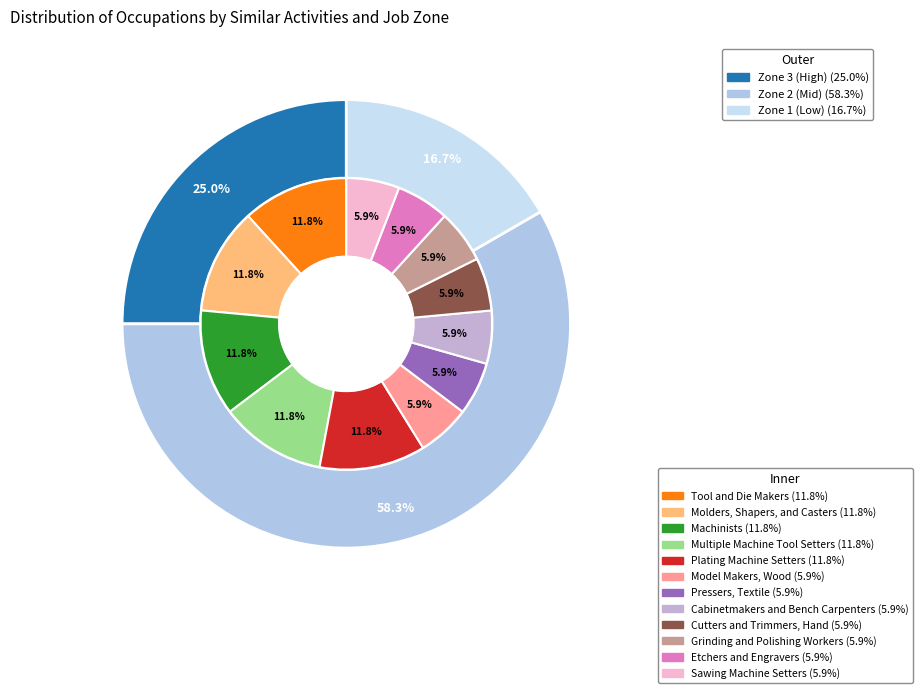

Between Molders, Shapers, and Casters and Plating Machine Setters, which is larger?

Molders, Shapers, and Casters